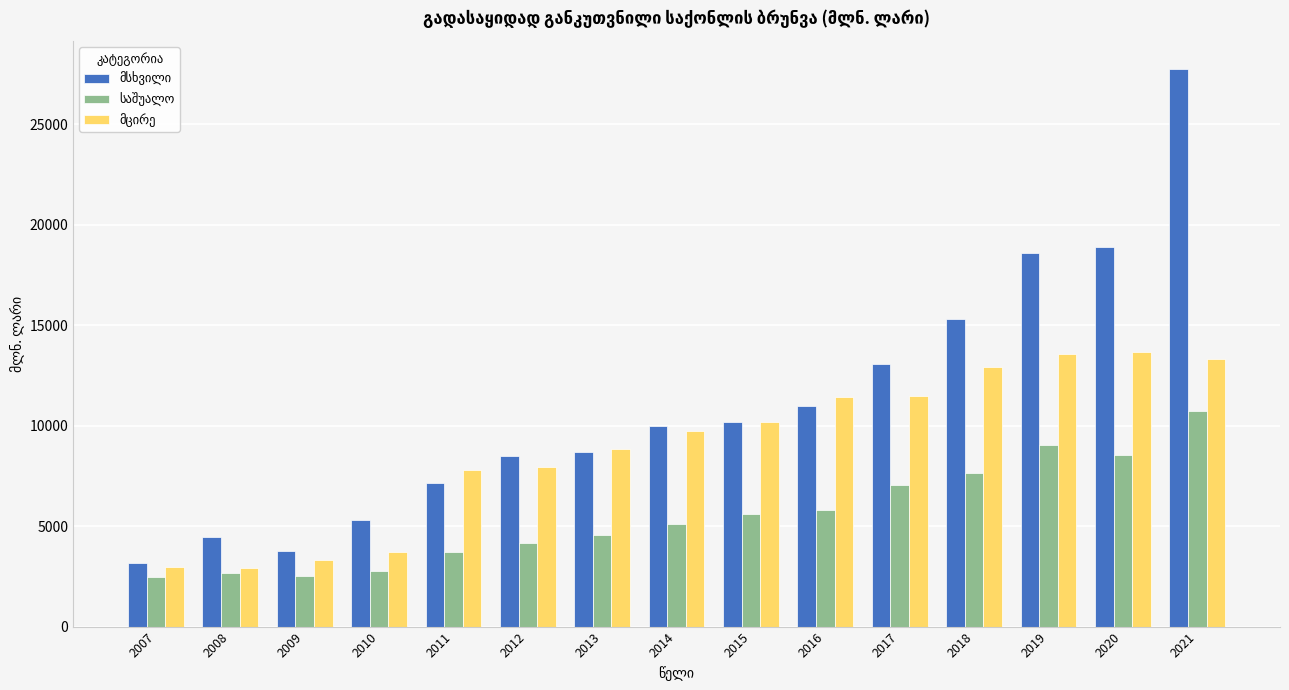

Which category has the highest value across all series?

2021